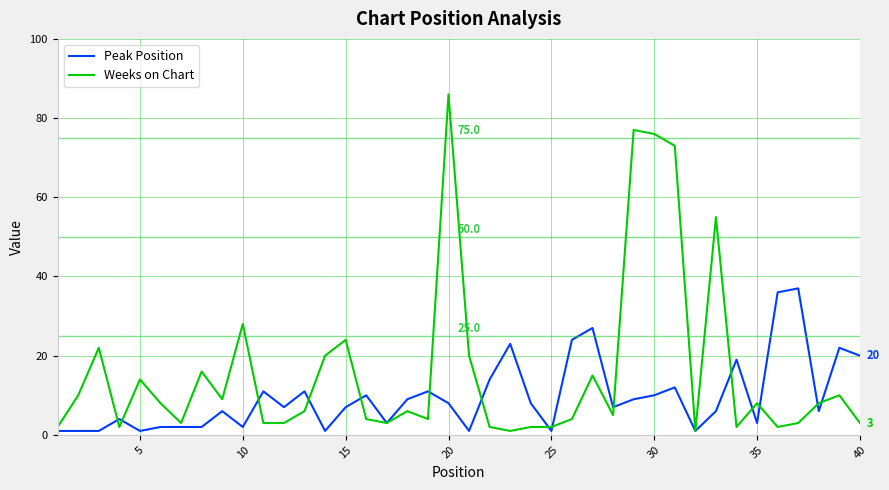

Rank the series by their maximum value, from highest to lowest.

Weeks on Chart, Peak Position